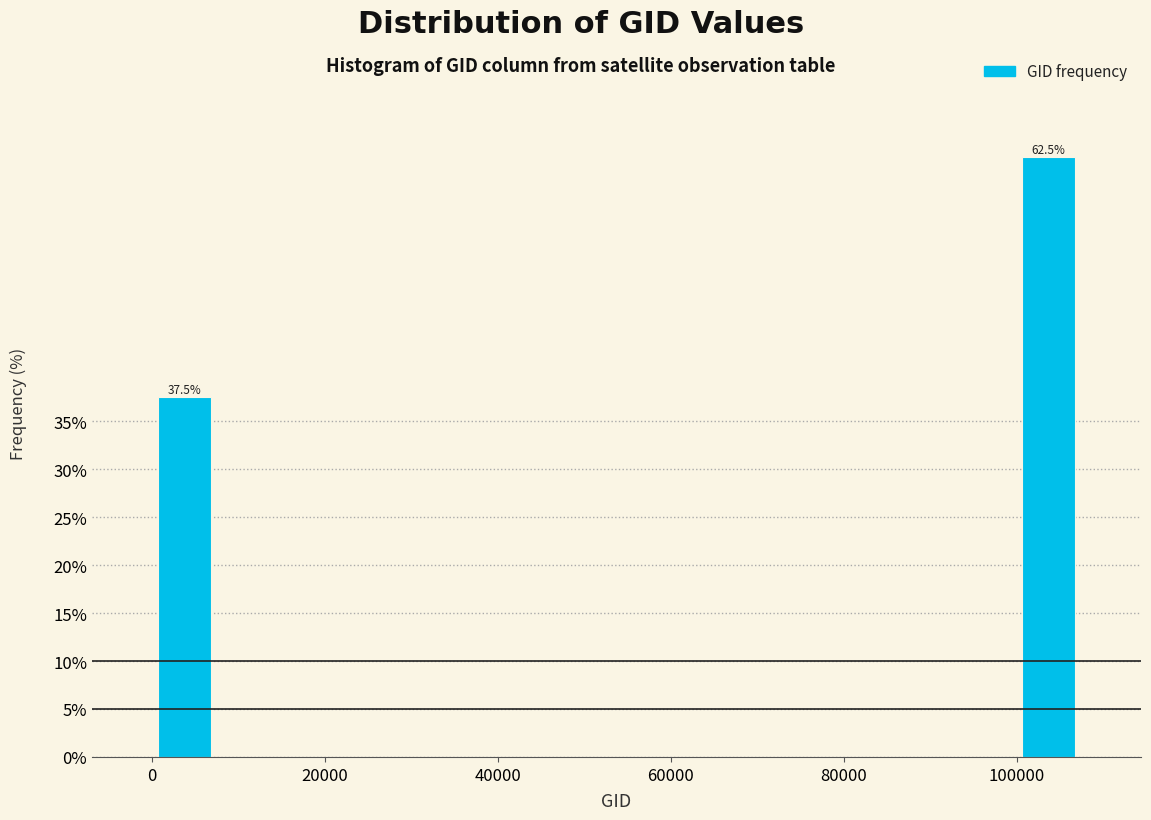

Around what value on the x-axis is the tallest bar? Give the approximate position of its centre, as read against the axis.

104000